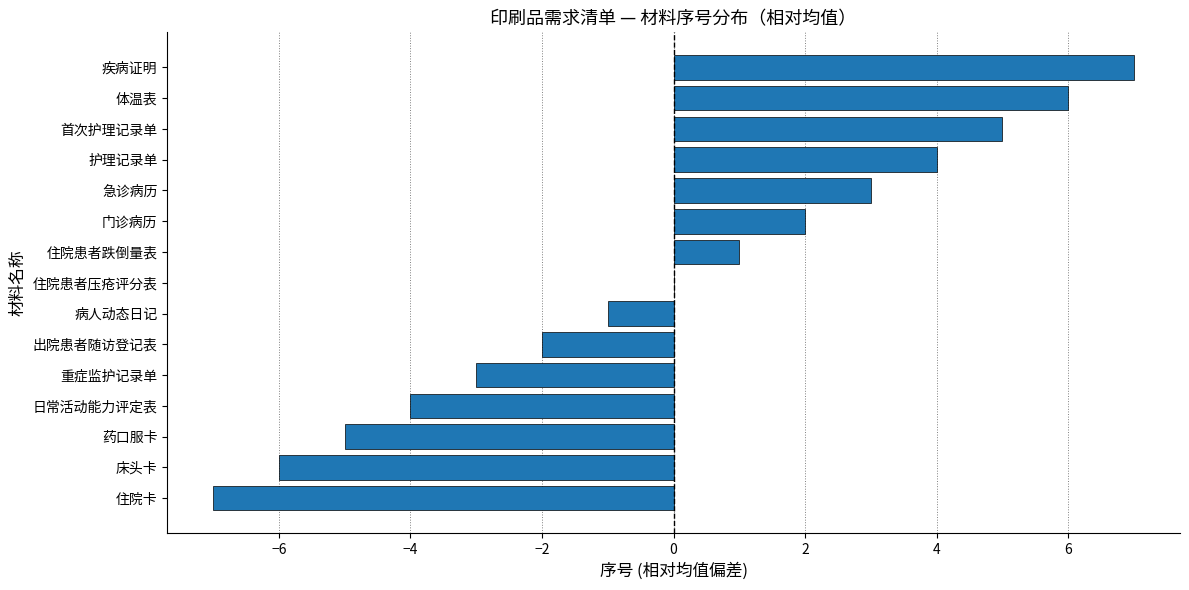

Are the bars horizontal?

Yes